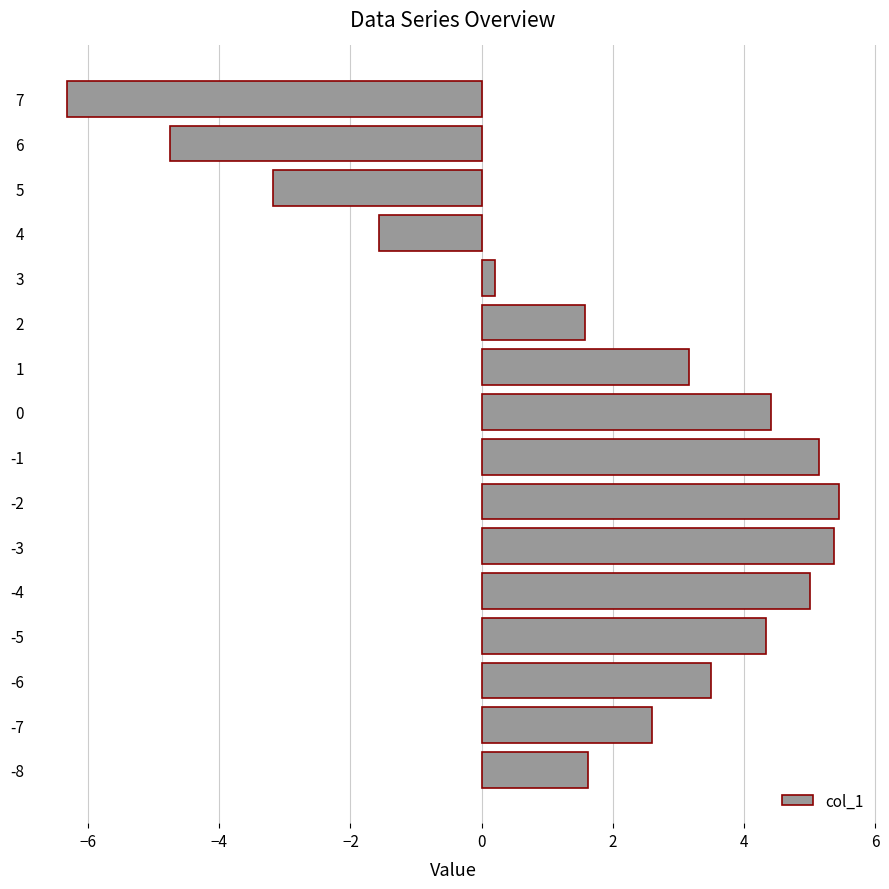

Reading bottom to top, transcribe all the data shown in this chart.

-8=1.6	-7=2.6	-6=3.5	-5=4.3	-4=5.0	-3=5.4	-2=5.4	-1=5.1	0=4.4	1=3.2	2=1.6	3=0.2	4=-1.6	5=-3.2	6=-4.7	7=-6.3